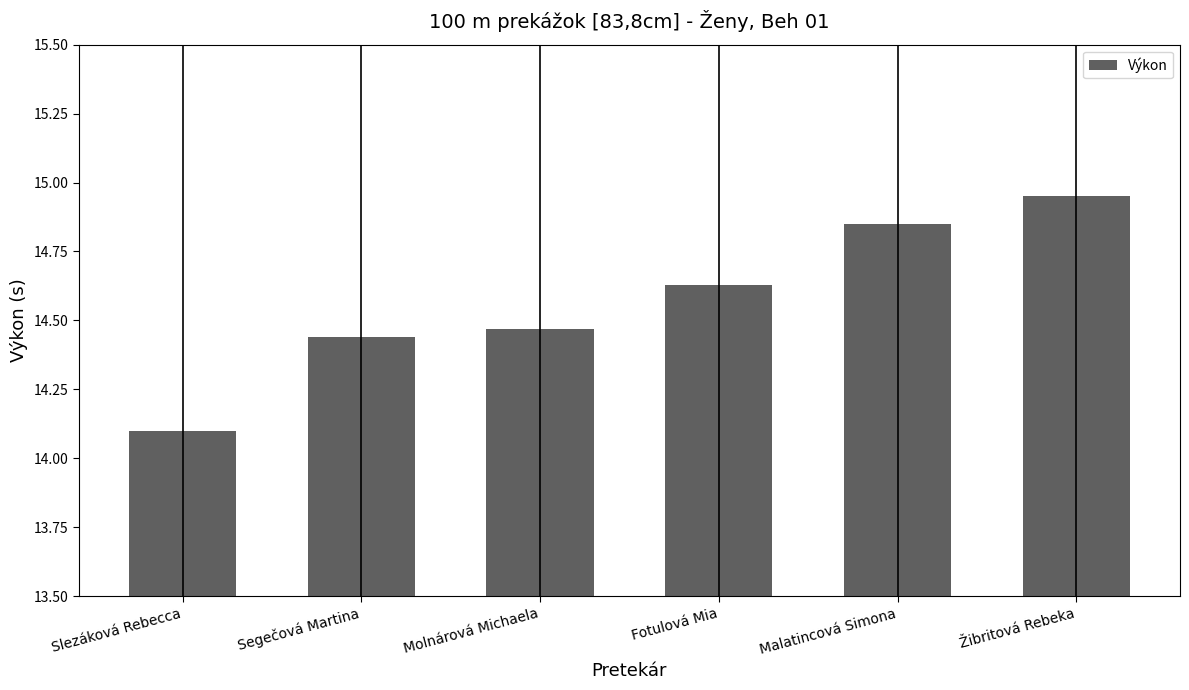

What is the smallest value displayed?

14.1